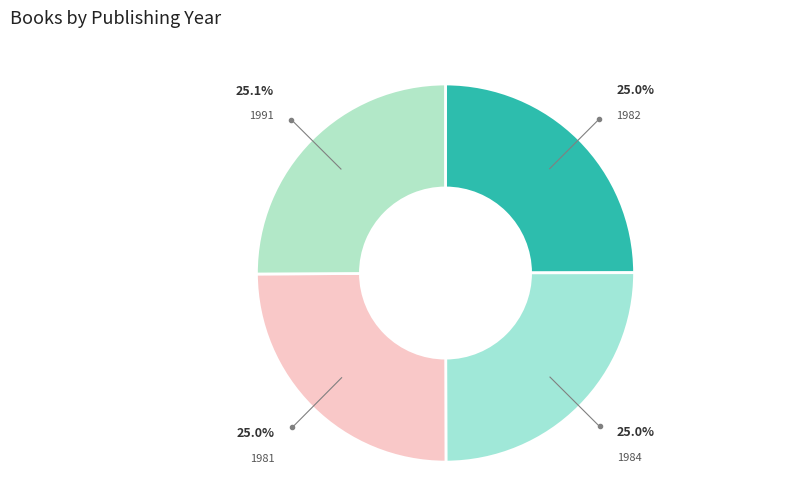

Rank the categories by value from lowest to highest.

Сърцето е самотен ловец (1981), Докато обичам (1982), Експедиции в обратна посока (1984), Хотел Шанхай (1991)